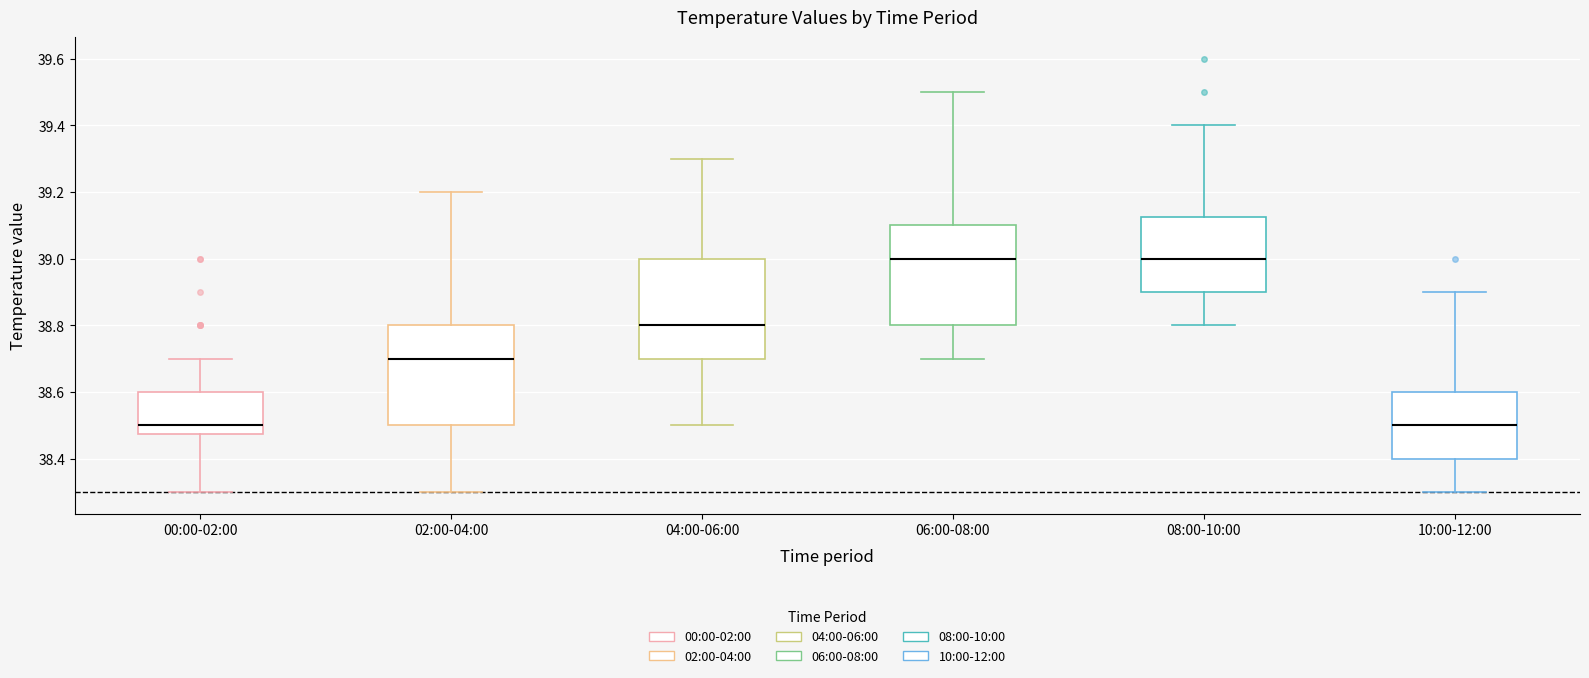

Reading left to right, read every box against the y-axis: the position of its median line, the range the box covers, and the ends of its whiskers. The values are not printed on the chart, so give them approximately, as read against the axis.

00:00-02:00: median 38.50, box 38.48 to 38.60, whiskers 38.30 to 38.70
02:00-04:00: median 38.70, box 38.50 to 38.80, whiskers 38.30 to 39.20
04:00-06:00: median 38.80, box 38.70 to 39.00, whiskers 38.50 to 39.30
06:00-08:00: median 39.00, box 38.80 to 39.10, whiskers 38.70 to 39.50
08:00-10:00: median 39.00, box 38.90 to 39.12, whiskers 38.80 to 39.40
10:00-12:00: median 38.50, box 38.40 to 38.60, whiskers 38.30 to 38.90